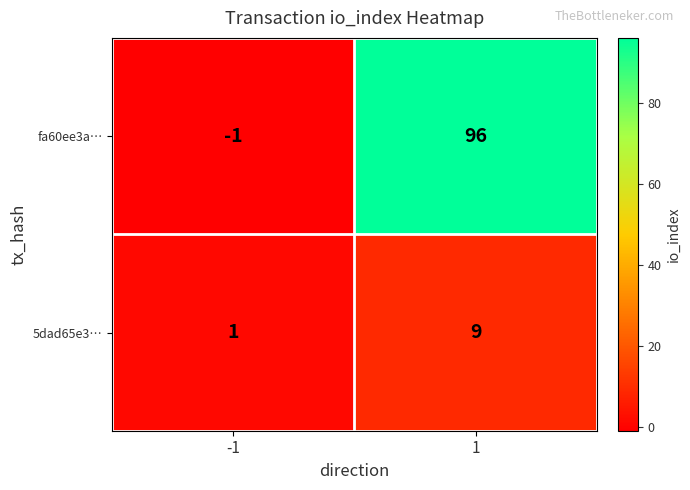

What is the highest value of the 5dad65e3… series?

9